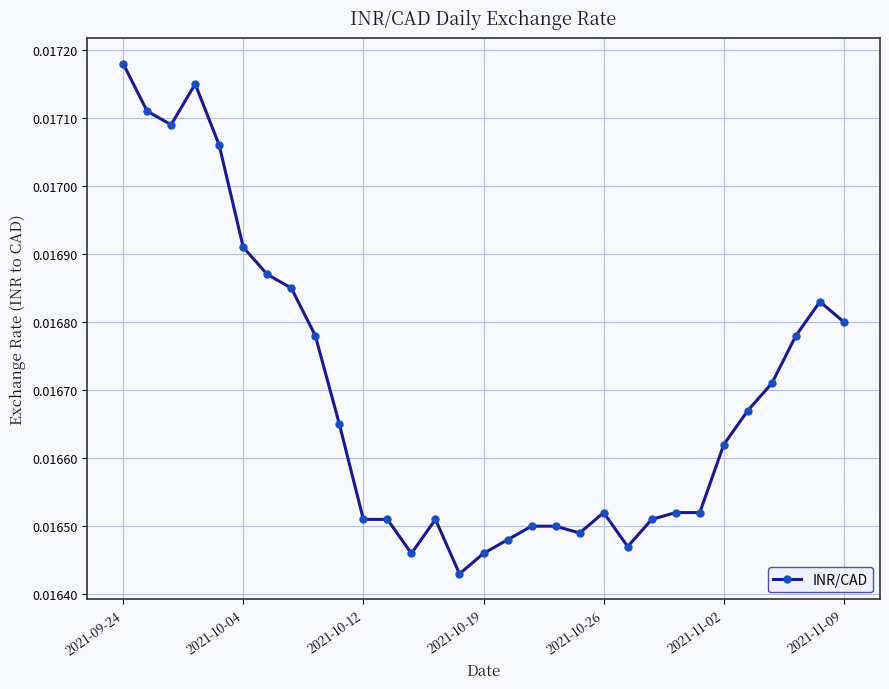

How many values are between 0 and 1?

31